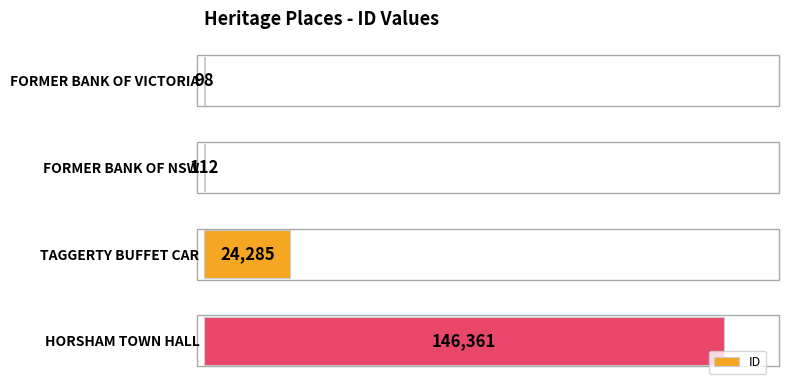

The chart shows a value of 112 at FORMER BANK OF NSW. True or false?

True